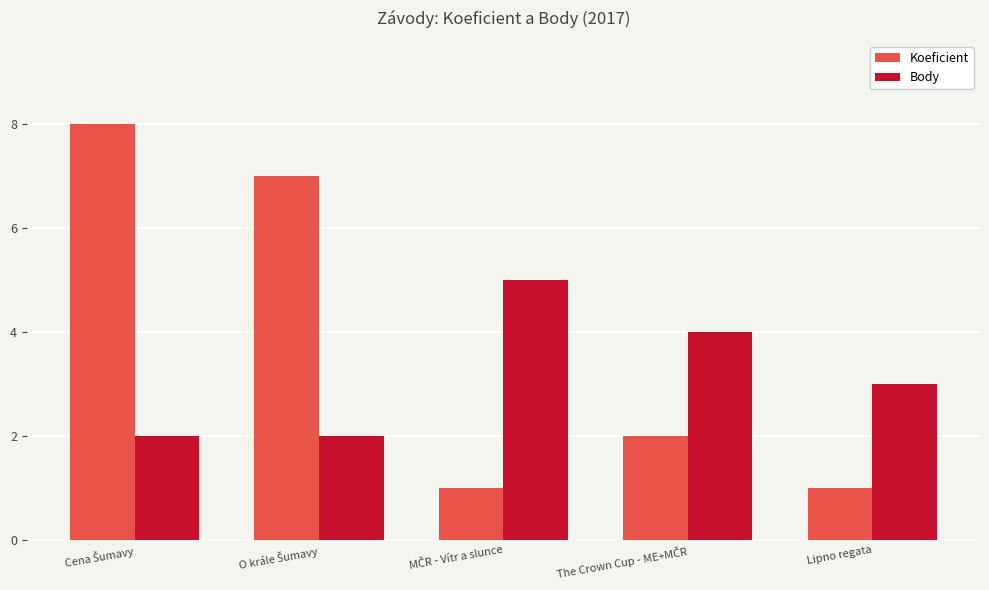

How many groups of bars are there?

5